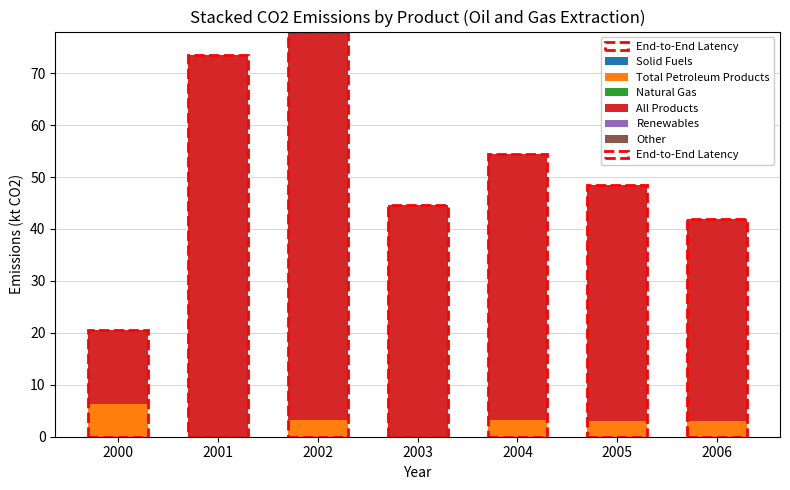

What is the total value across all series at 2006?

41.9